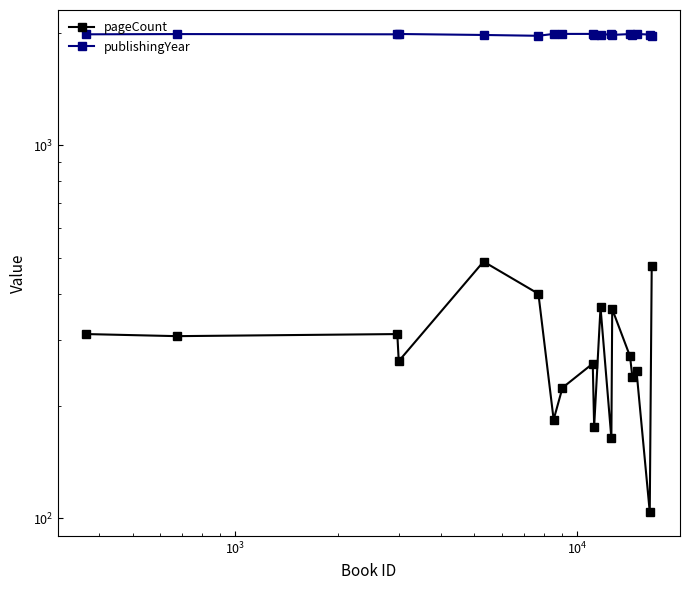

What is the maximum value for publishingYear?

1989